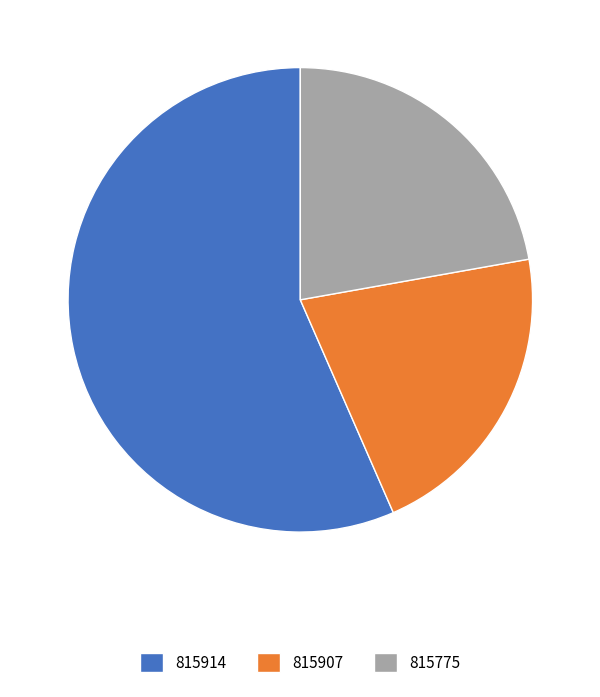

Does 815775 represent more than half of the total?

No